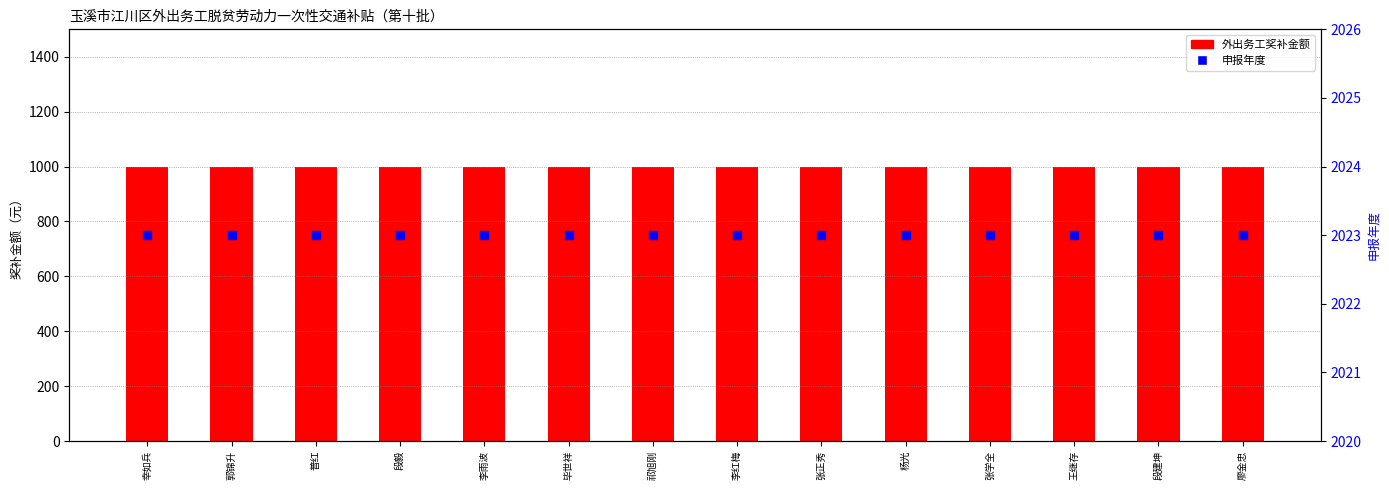

At which category is the sum across all series the highest?

幸如兵